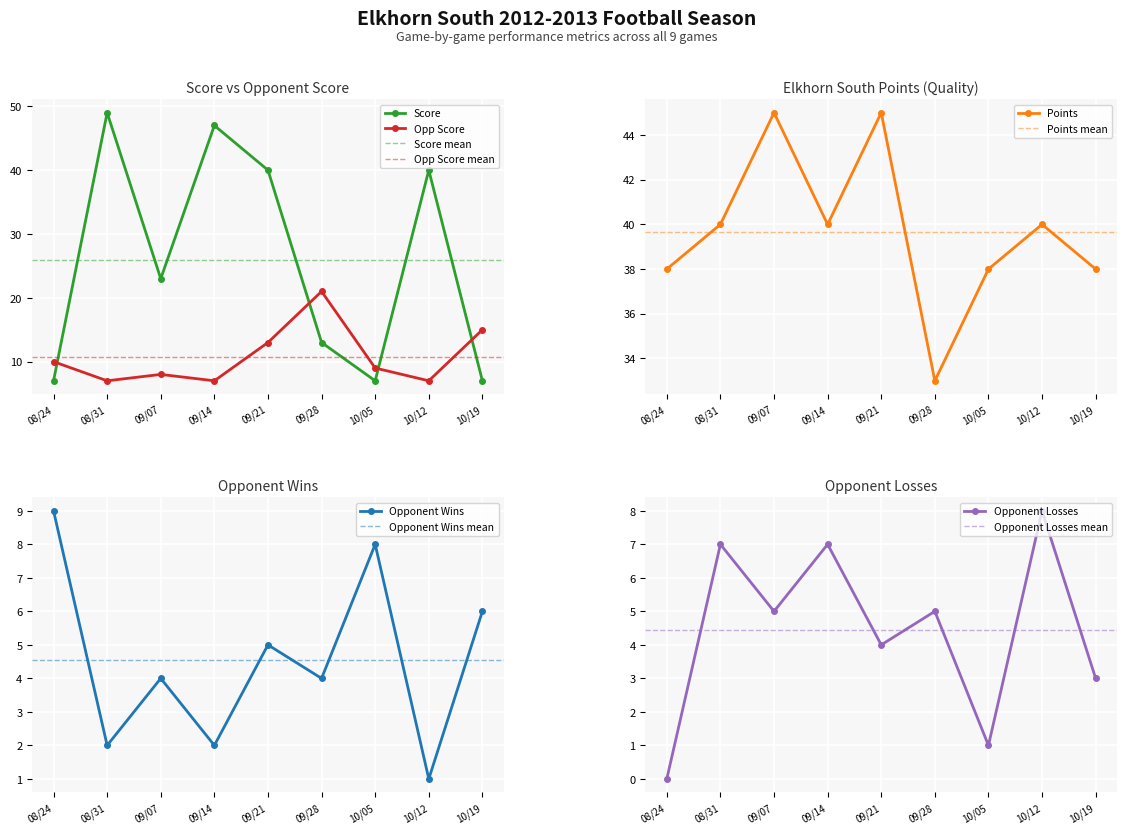

True or false: Opp Score and Points intersect in this chart.

False